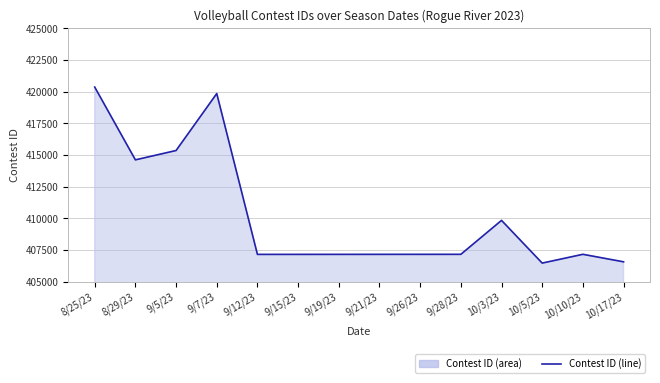

What is the sum of the values at 10/3/23 and 10/10/23?

816984